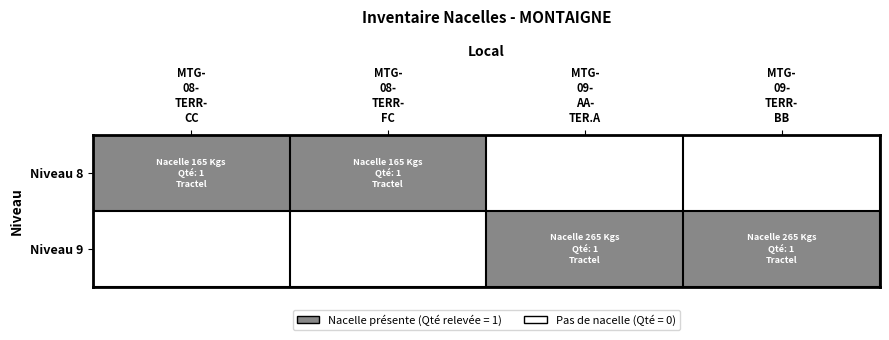

At how many categories does at least one series exceed 0?

4